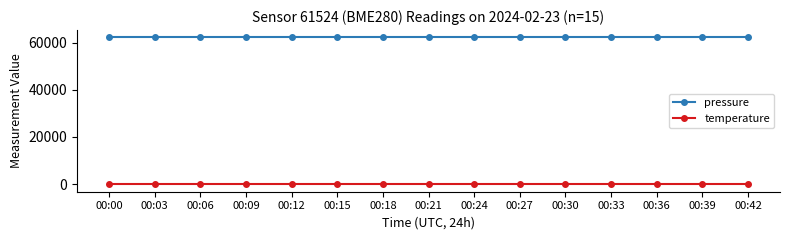

What is the total value across all series at 00:30?

62037.9